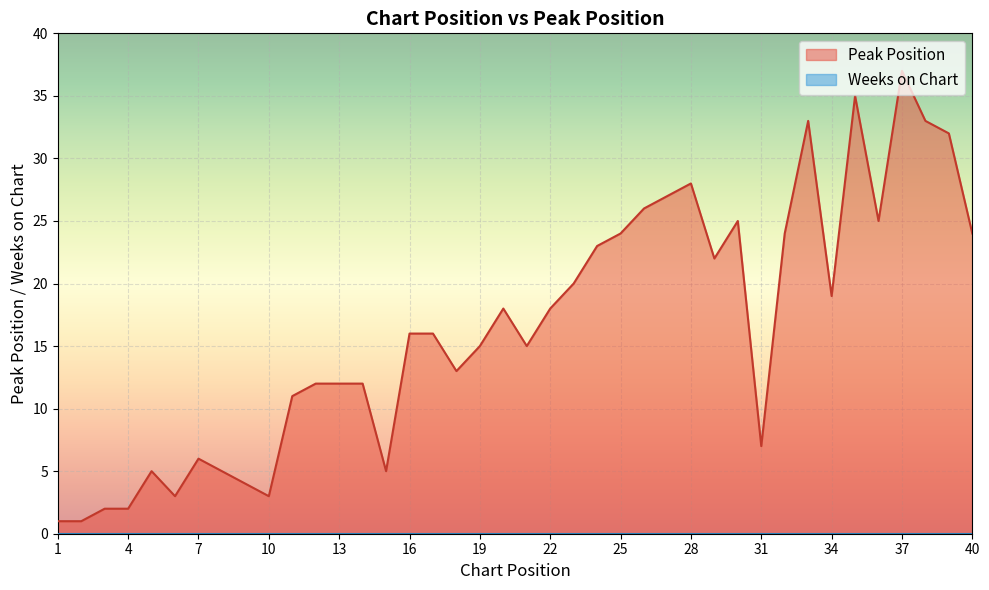

Where does the data first go above 16?

20